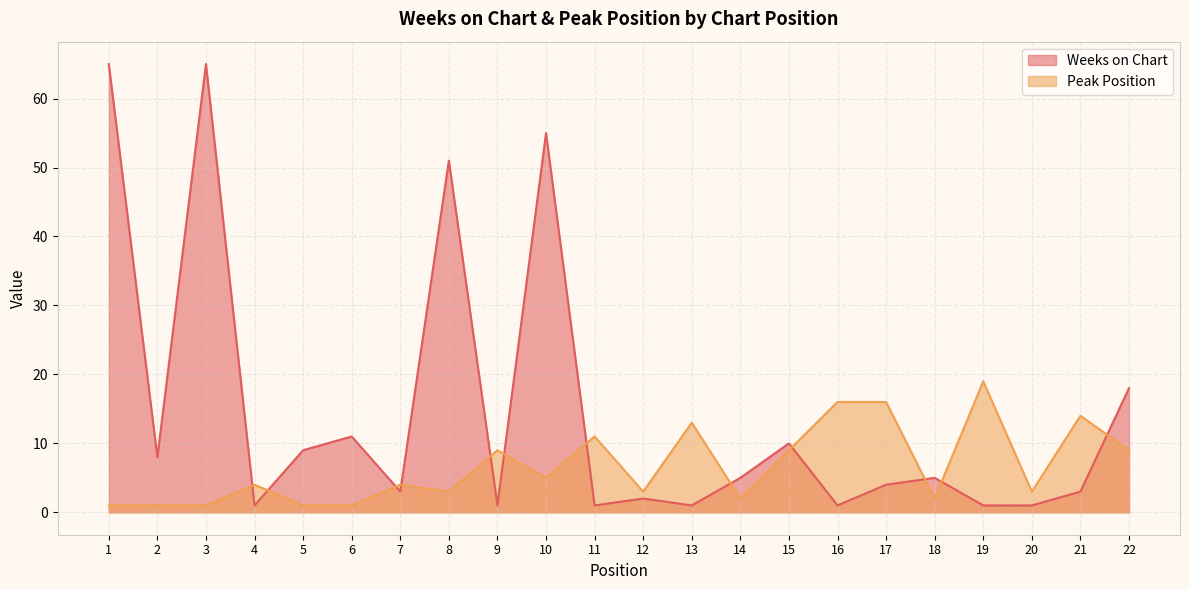

At which category is the sum across all series the highest?

1